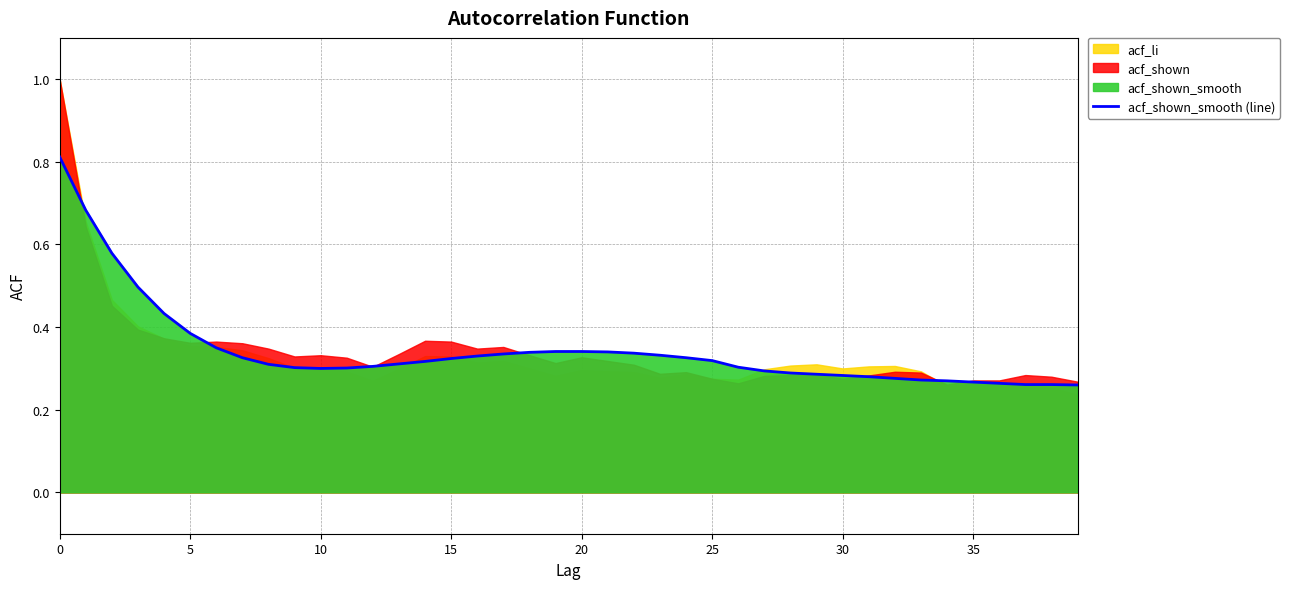

Where is the first local minimum?

10